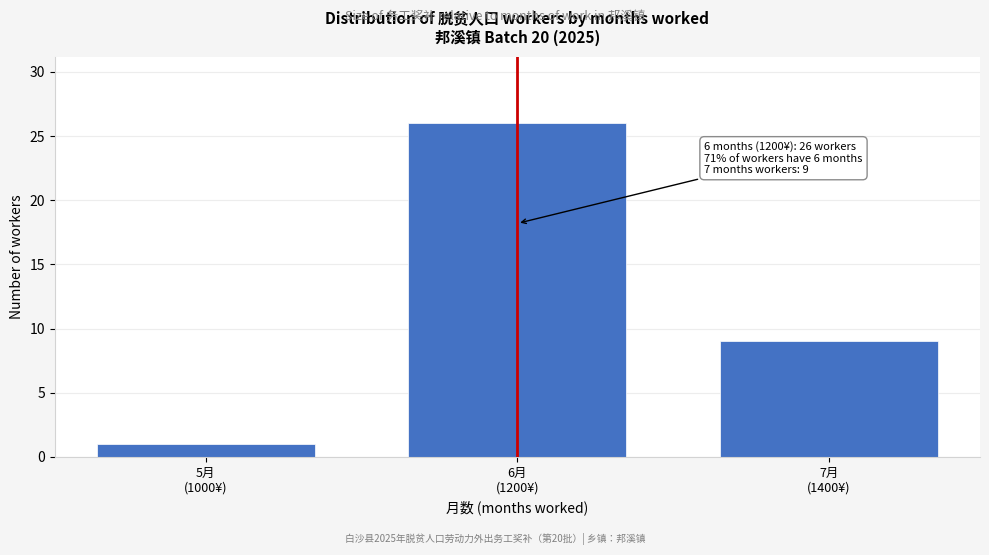

Reading left to right, extract all data points from this chart.

1	26	9